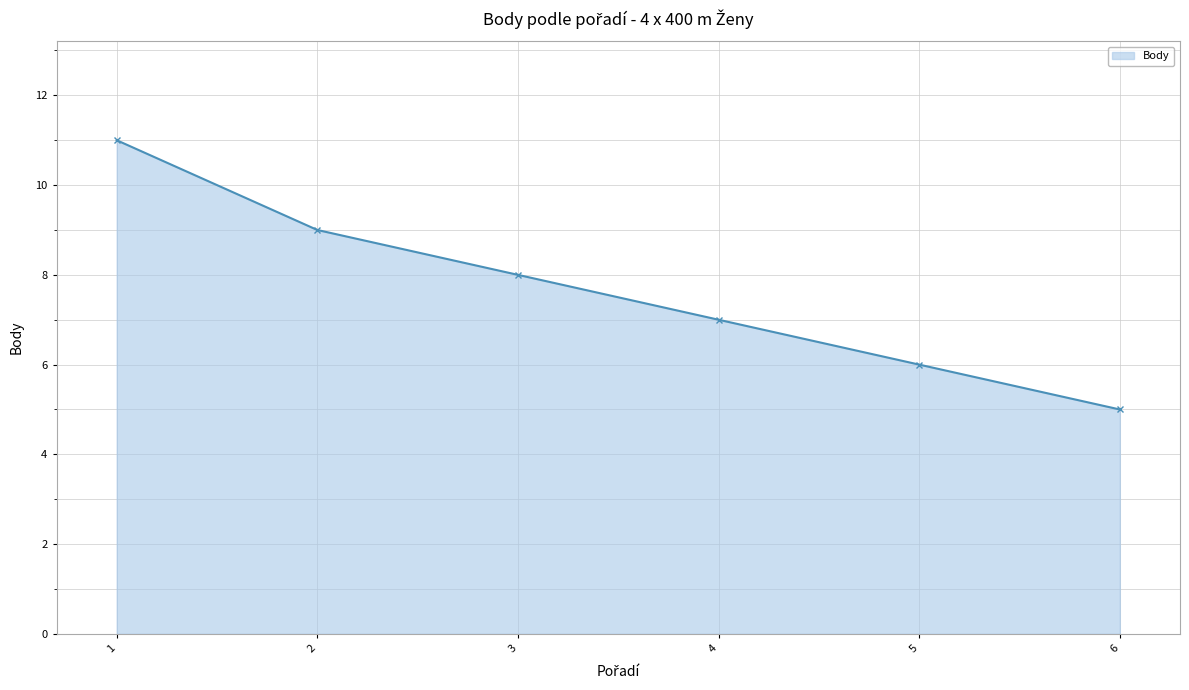

Is it true that the value at 4 is 4?

False